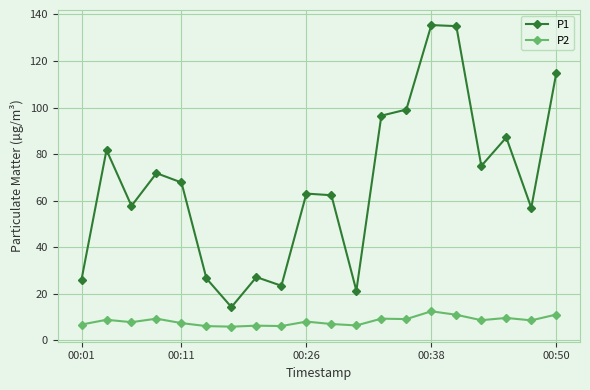

What is the average value of the P1 series?

67.1